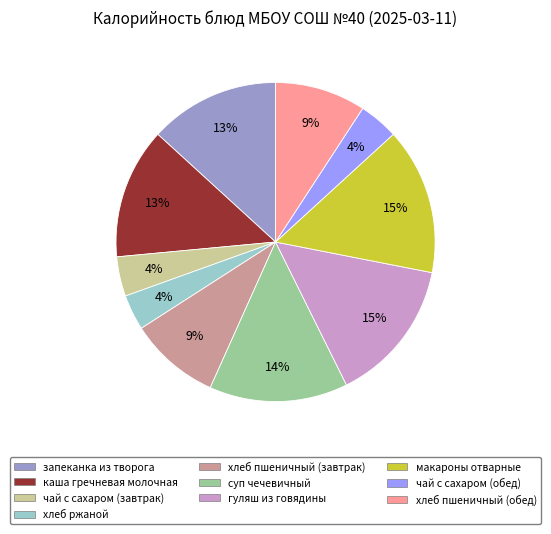

Which has a higher value, суп чечевичный or хлеб пшеничный (завтрак)?

суп чечевичный